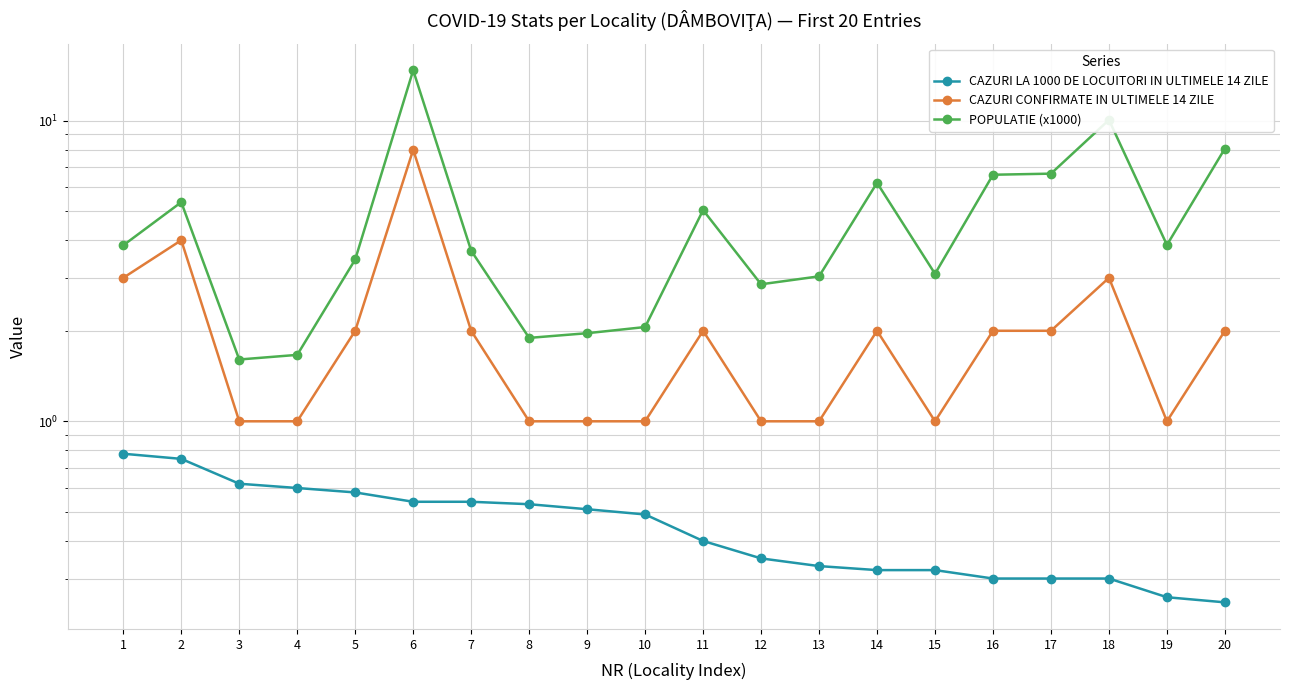

What value does the CAZURI CONFIRMATE IN ULTIMELE 14 ZILE series have at 11?

2.0